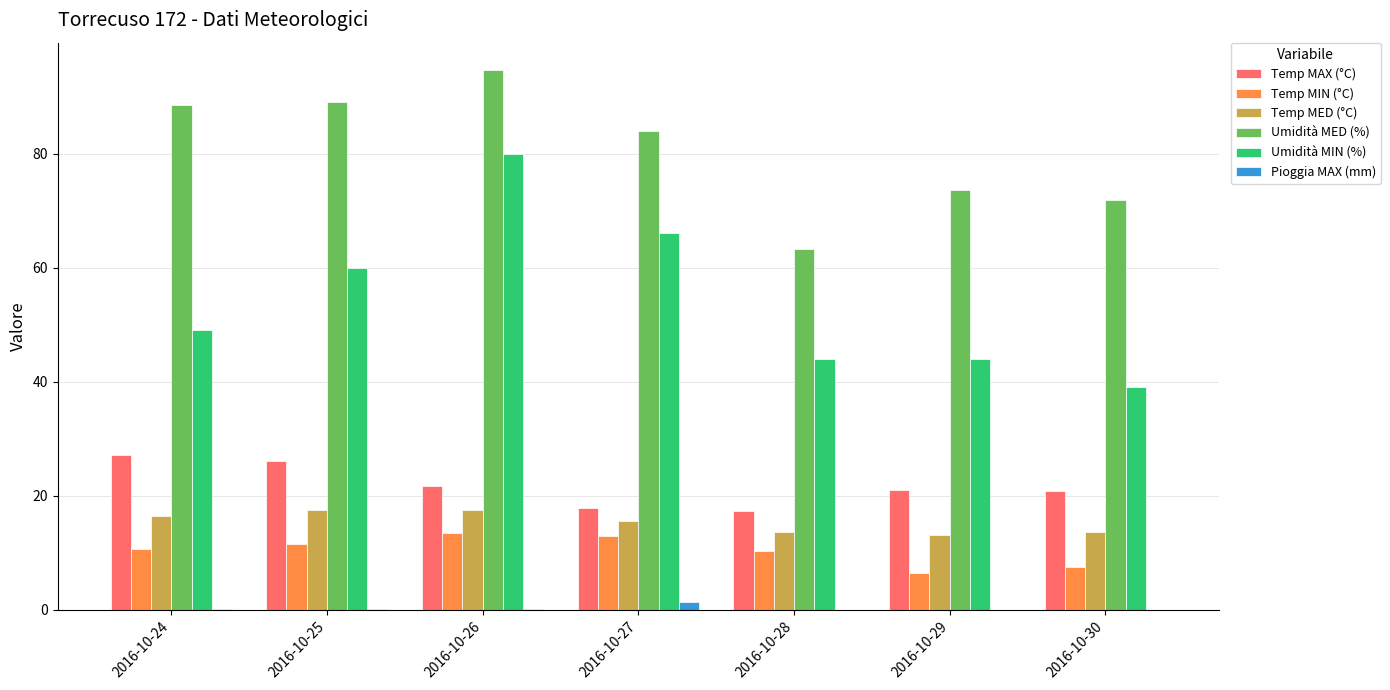

What is the sum of all Pioggia MAX (mm) values?

2.0